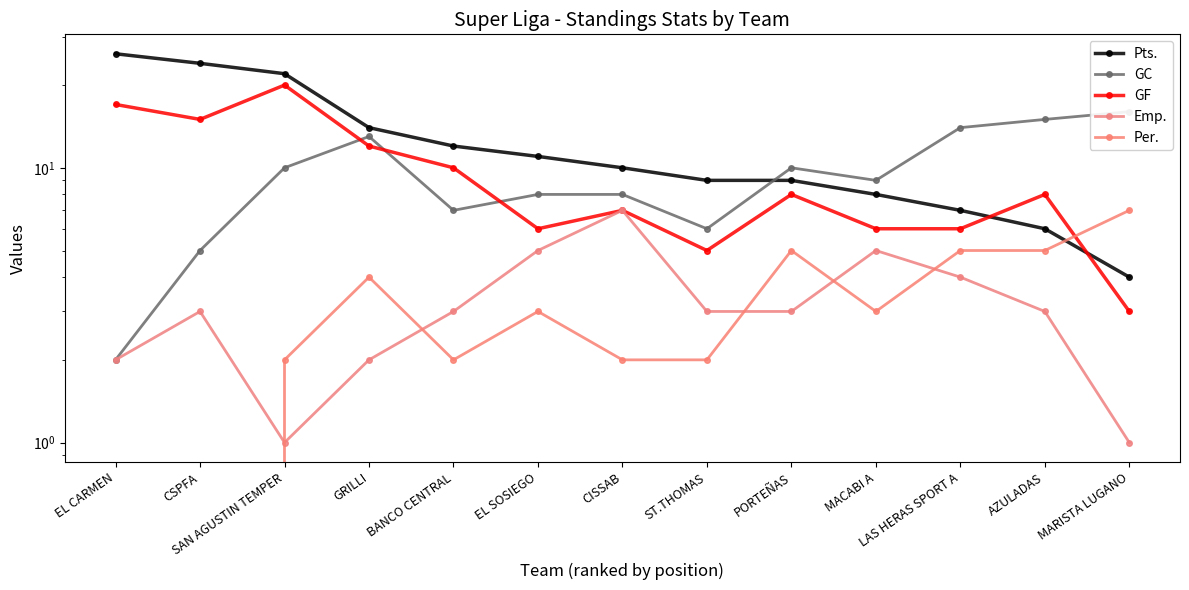

Which series has the largest range (max minus min)?

Pts.